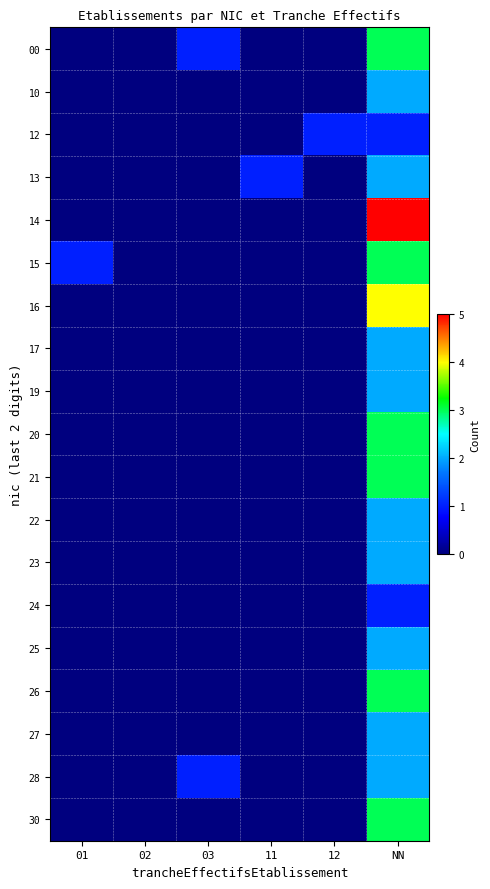

Rank the series at NN from highest to lowest value.

14, 16, 00, 15, 20, 21, 26, 30, 10, 13, 17, 19, 22, 23, 25, 27, 28, 12, 24